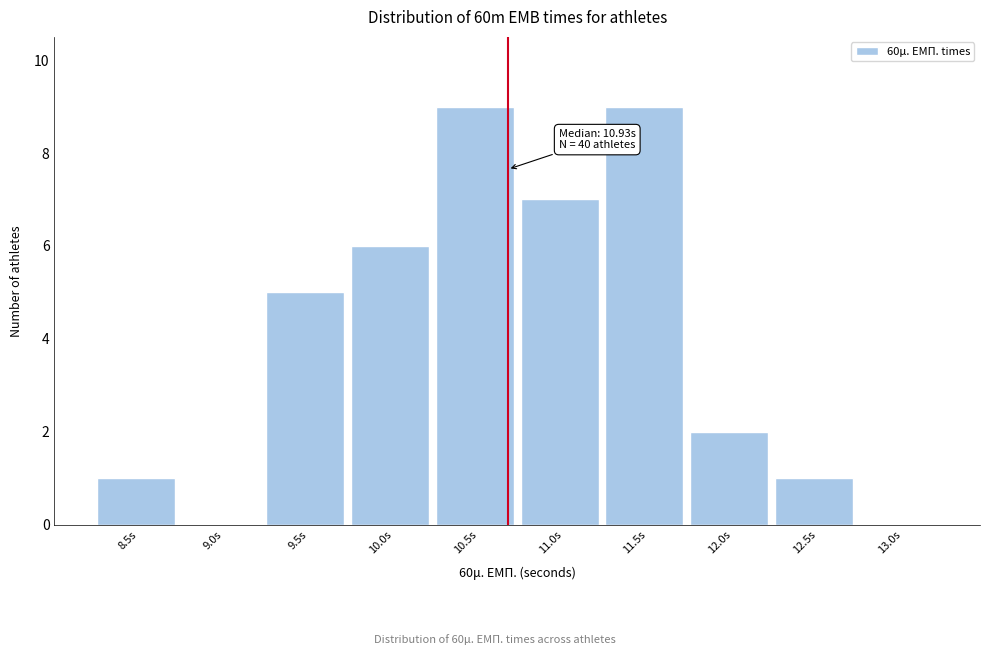

Reading left to right, list all the values displayed in this chart.

8.5s=1	9.0s=0	9.5s=5	10.0s=6	10.5s=9	11.0s=7	11.5s=9	12.0s=2	12.5s=1	13.0s=0